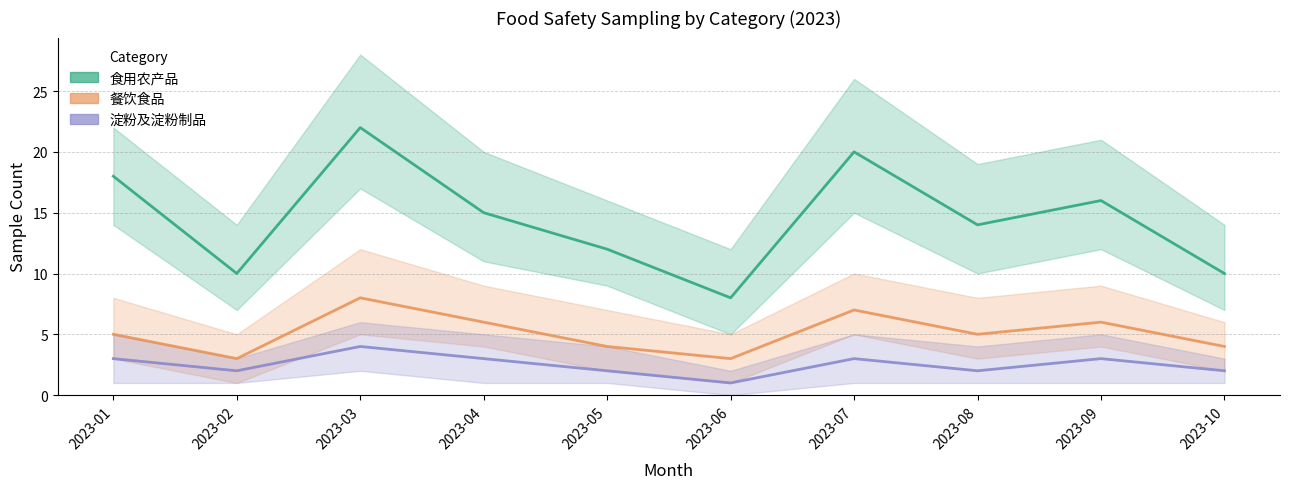

Read the 食用农产品 value at 2023-10.

10